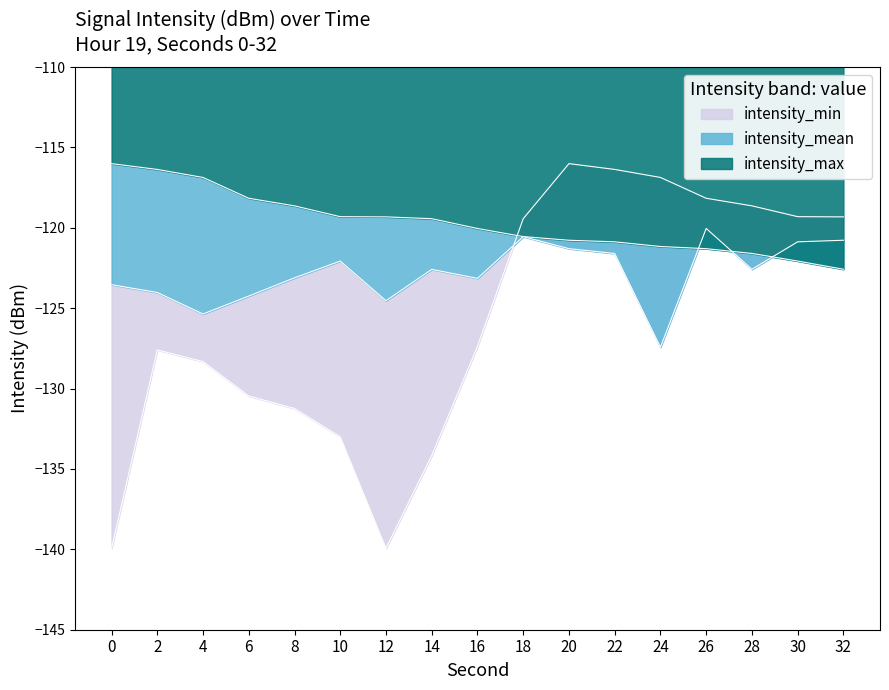

The value of intensity_mean at 0 is -123.5. True or false?

True